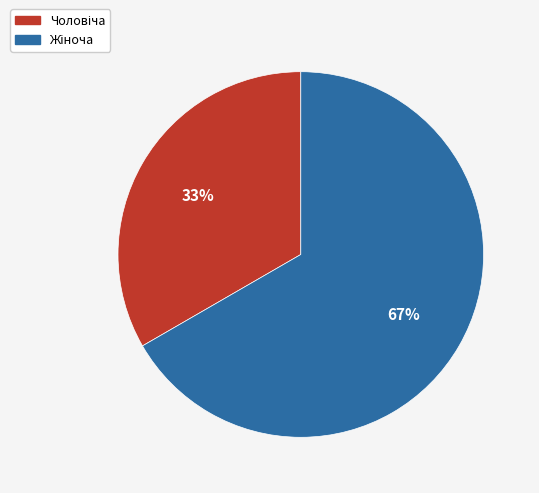

Is there any slice that represents more than half of the pie?

Yes